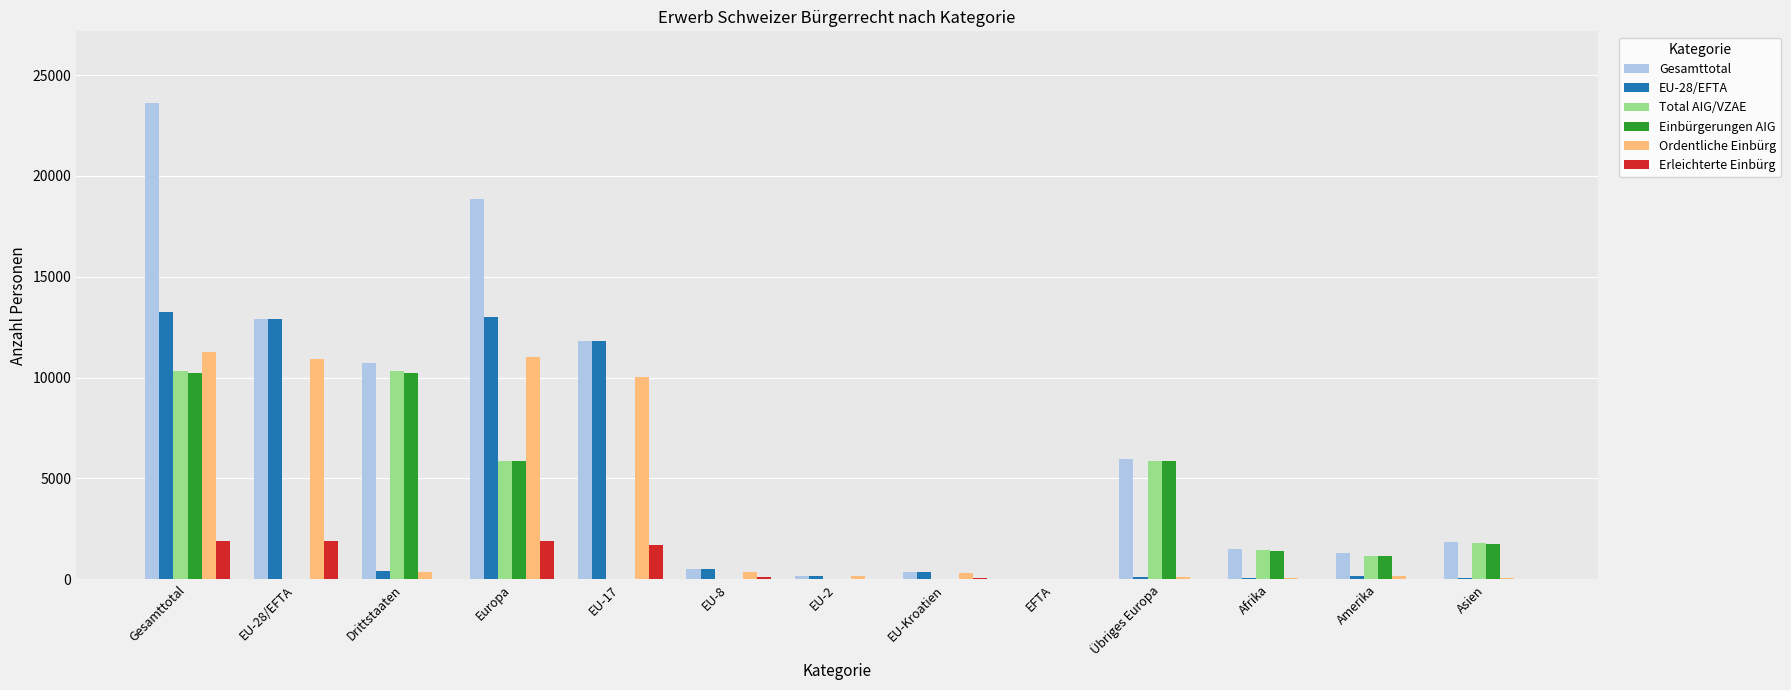

Between Gesamttotal and Drittstaaten, which series saw the biggest shift?

Gesamttotal